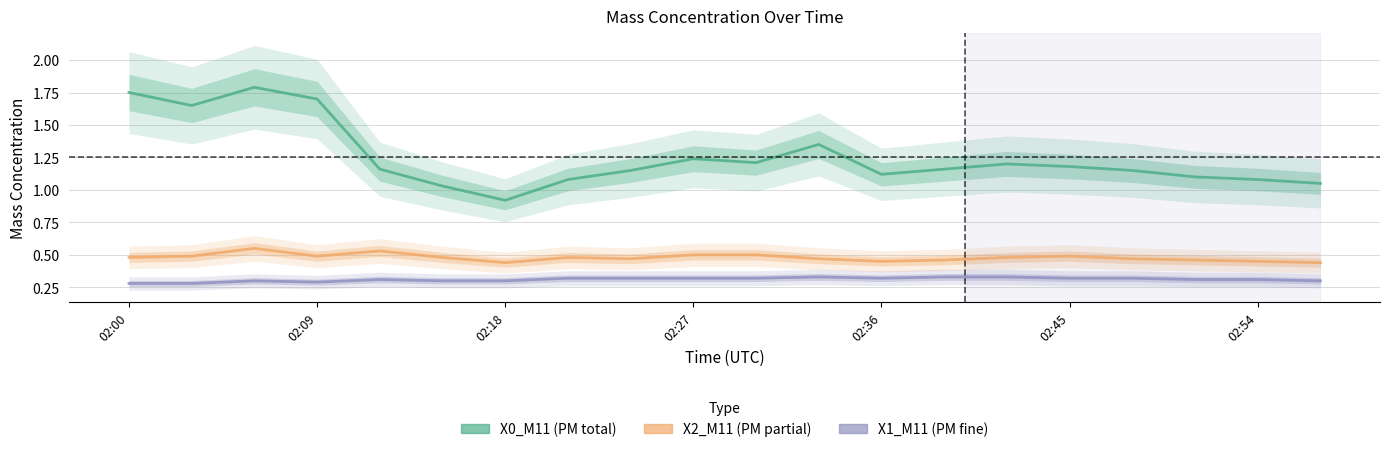

At how many categories does at least one series exceed 0?

20